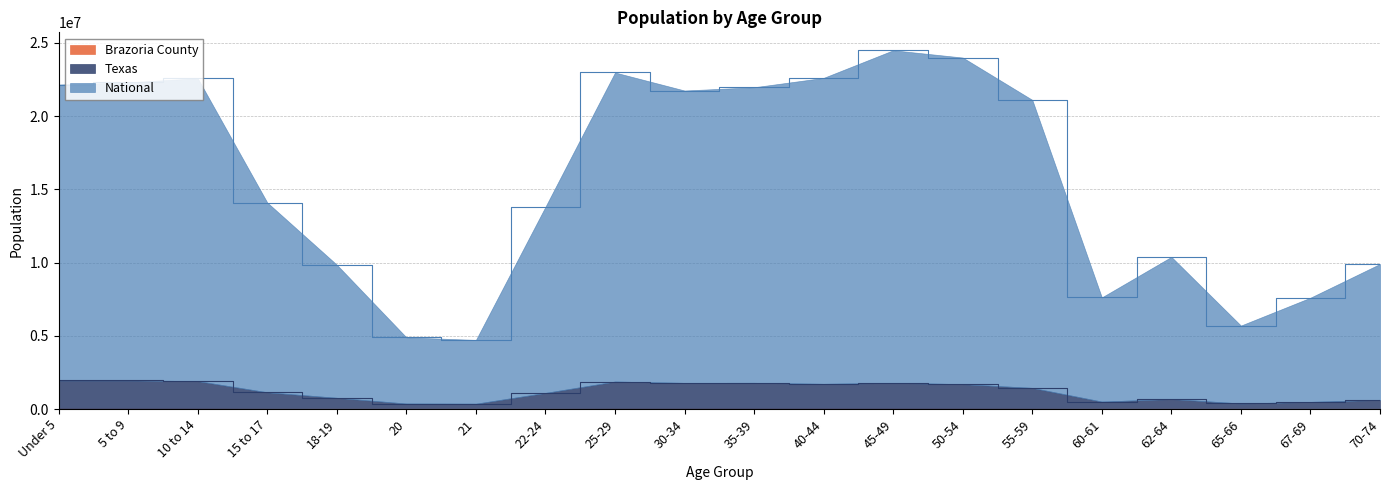

Reading left to right, what are all the values shown in this chart?

Brazoria County: Under 5=24728	5 to 9=24514	10 to 14=23549	15 to 17=14194	18-19=8014	20=3607	21=3412	22-24=10552	25-29=21031	30-34=22444	35-39=24191	40-44=23196	45-49=23891	50-54=22818	55-59=18681	60-61=6275	62-64=8146	65-66=4653	67-69=5812	70-74=7233
Texas: Under 5=1953201	5 to 9=1952748	10 to 14=1905432	15 to 17=1141428	18-19=763904	20=372647	21=362427	22-24=1099576	25-29=1874070	30-34=1782878	35-39=1787778	40-44=1717991	45-49=1784358	50-54=1697687	55-59=1441605	60-61=506798	62-64=682390	65-66=377715	67-69=485850	70-74=626389
National: Under 5=22154563	5 to 9=22301405	10 to 14=22582626	15 to 17=14095682	18-19=9849993	20=4891776	21=4716721	22-24=13812152	25-29=22975919	30-34=21744977	35-39=21967420	40-44=22608955	45-49=24492949	50-54=23995812	55-59=21106410	60-61=7620525	62-64=10386587	65-66=5697617	67-69=7601211	70-74=9904555